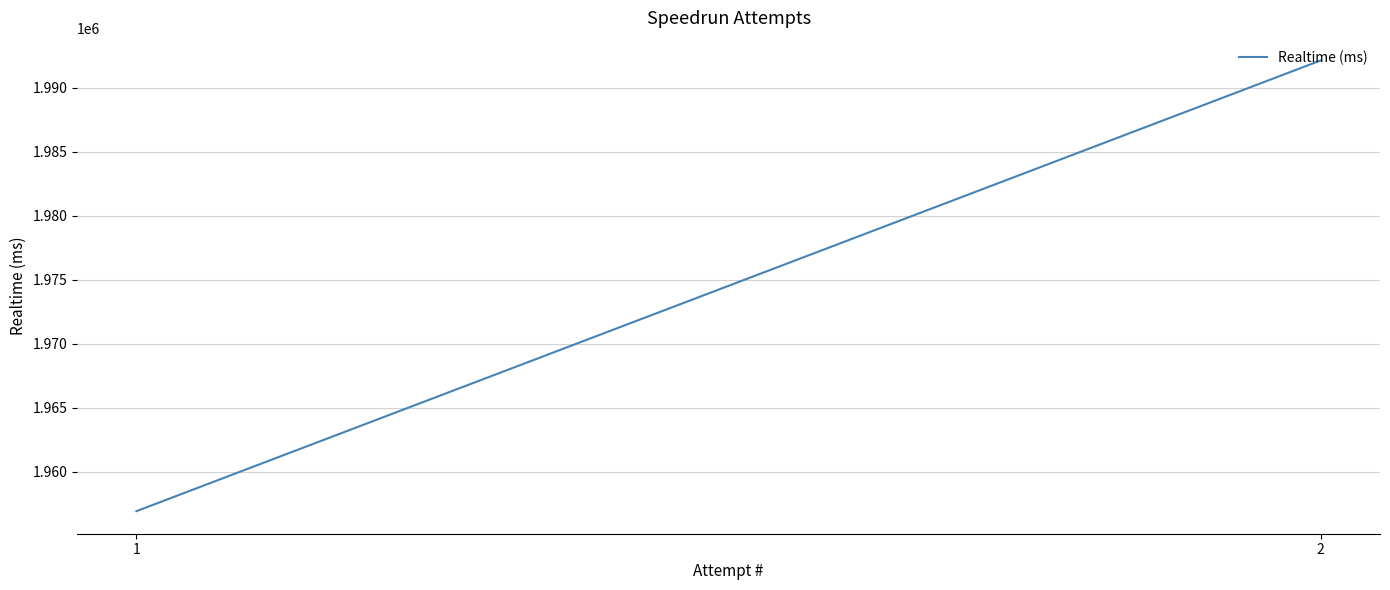

Read the value at 2.

1992125